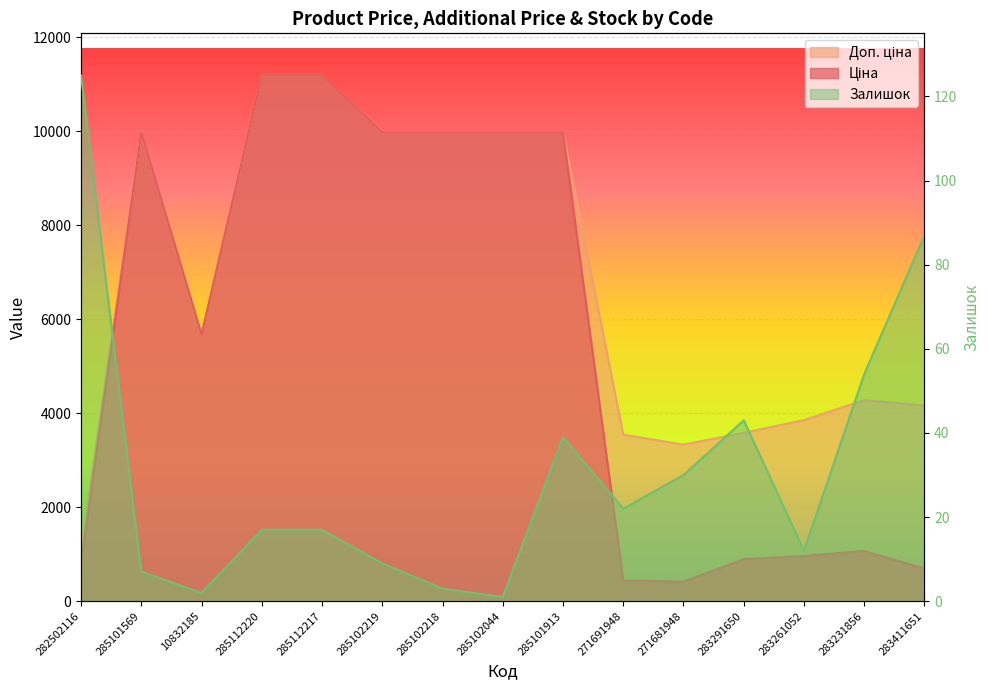

The Доп. ціна series shows 4165.6 at 283411651. True or false?

True